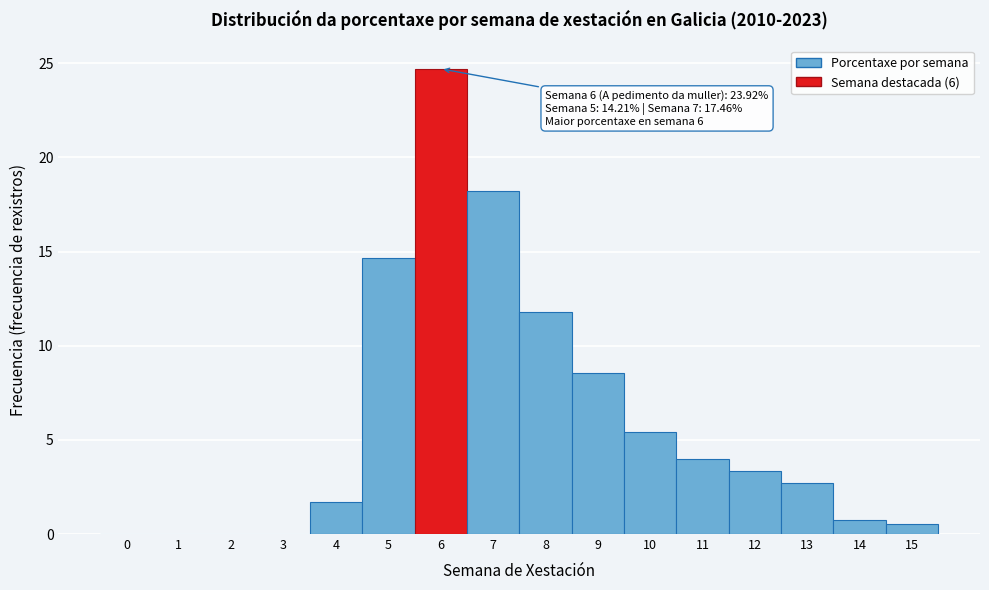

True or false: the data shows 9.0 at 1.

False